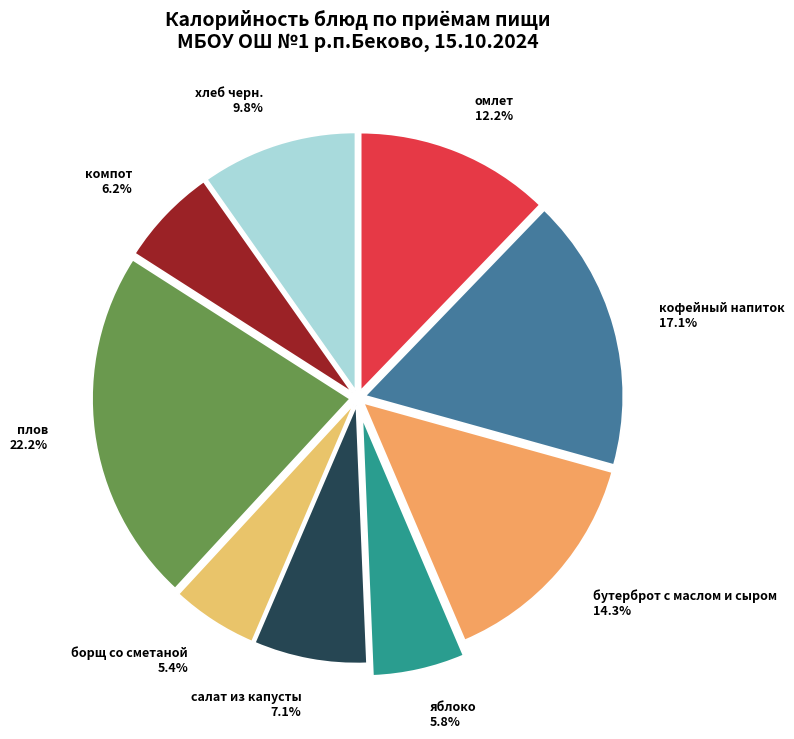

How many slices are in this pie chart?

9